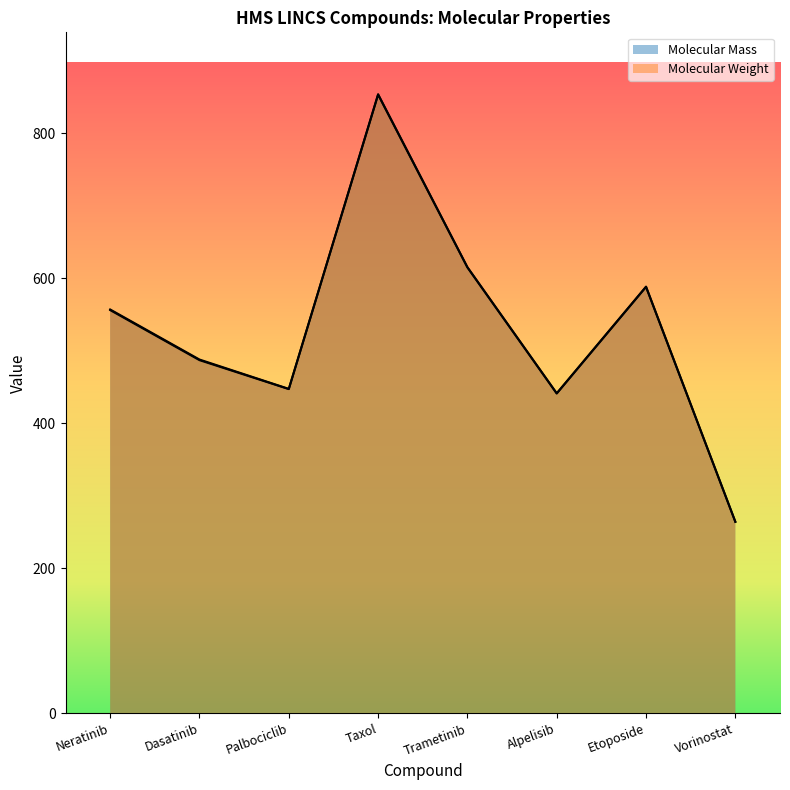

True or false: Molecular Weight and Molecular Mass intersect in this chart.

False